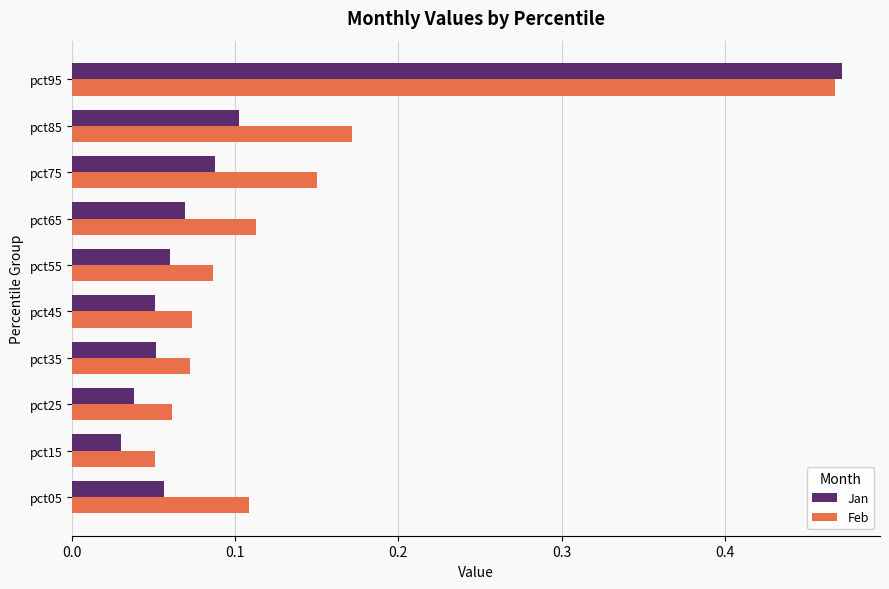

Which series changed the most between pct05 and pct35?

Feb